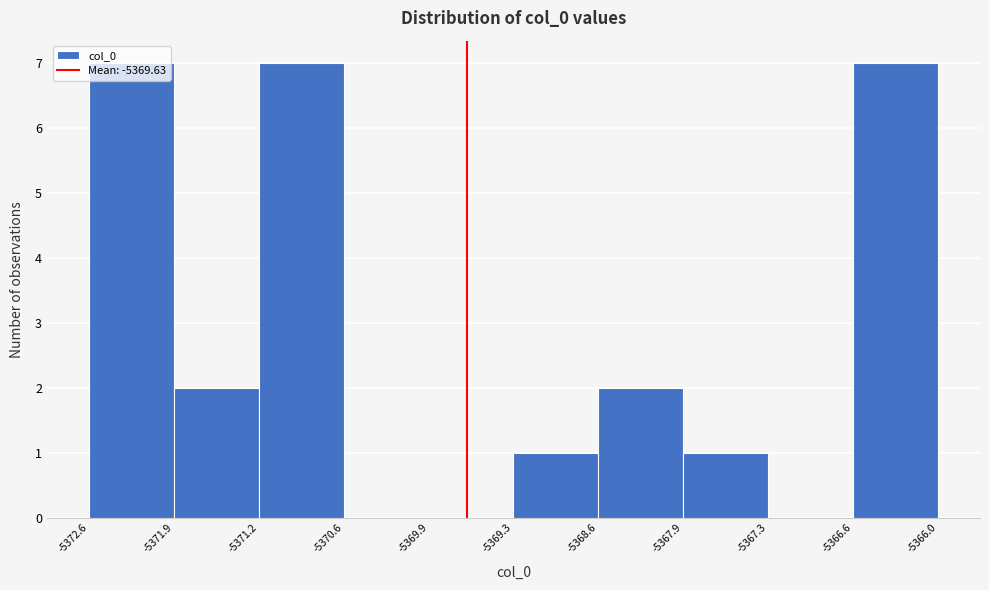

Reading left to right, transcribe this chart: for each bar, give the range it covers on the x-axis and its height. The values are not printed on the chart, so give them approximately, as read against the axis.

-5372.6 to -5371.9: 7
-5371.9 to -5371.2: 2
-5371.2 to -5370.6: 7
-5370.6 to -5369.9: 0
-5369.9 to -5369.3: 0
-5369.3 to -5368.6: 1
-5368.6 to -5367.9: 2
-5367.9 to -5367.3: 1
-5367.3 to -5366.6: 0
-5366.6 to -5366.0: 7